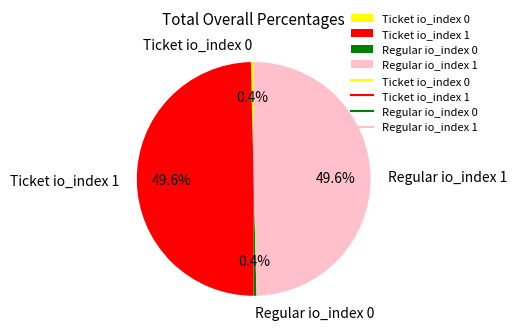

How many slices are in this pie chart?

4